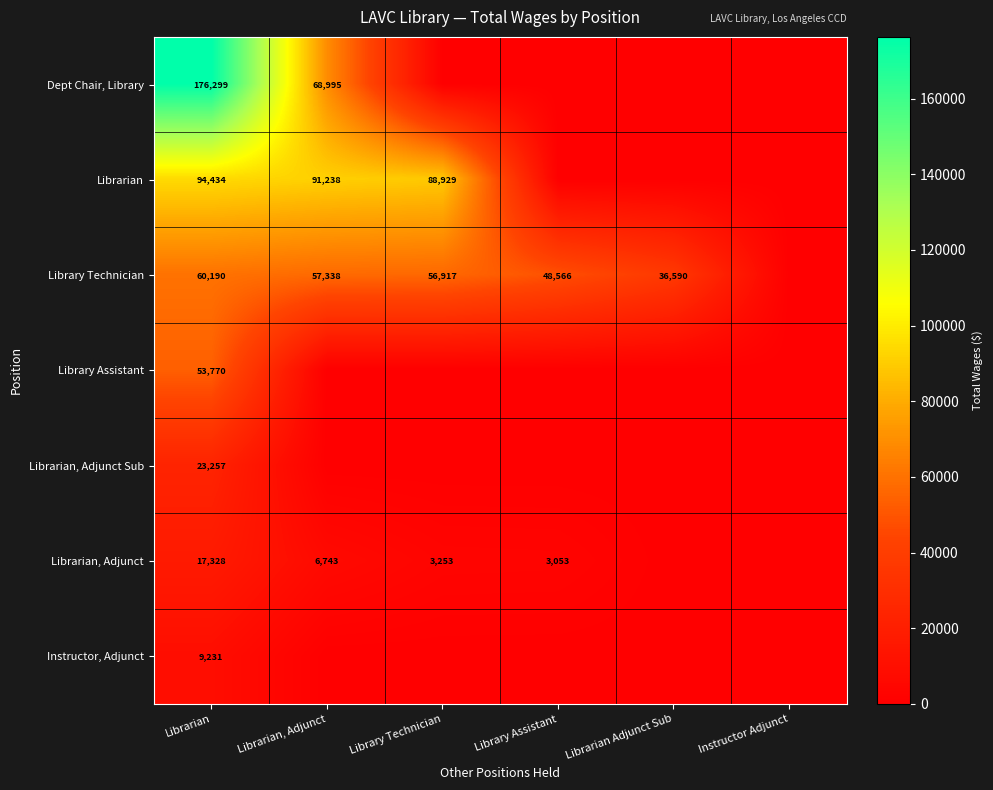

Is it true that Library Technician equals 19352 at Librarian, Adjunct?

False